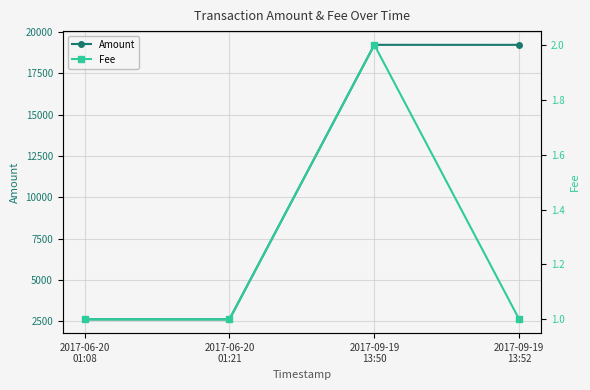

In Fee, how many points are higher than both neighbors (excluding endpoints)?

1